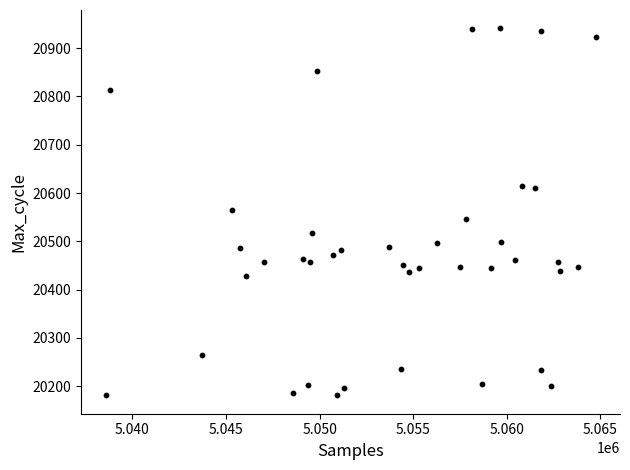

What is the range of Y values (max minus min)?

760